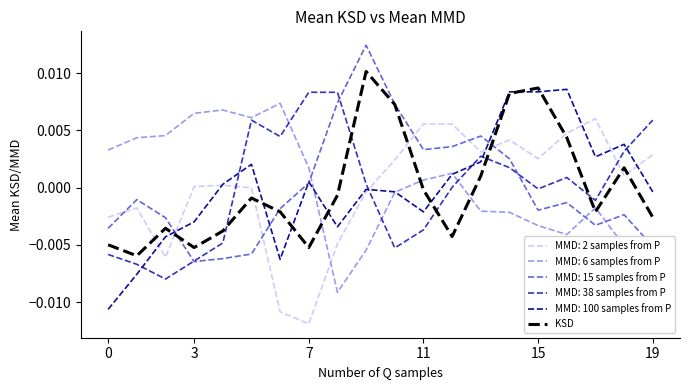

Is it true that the value at 18 is 0.0?

False